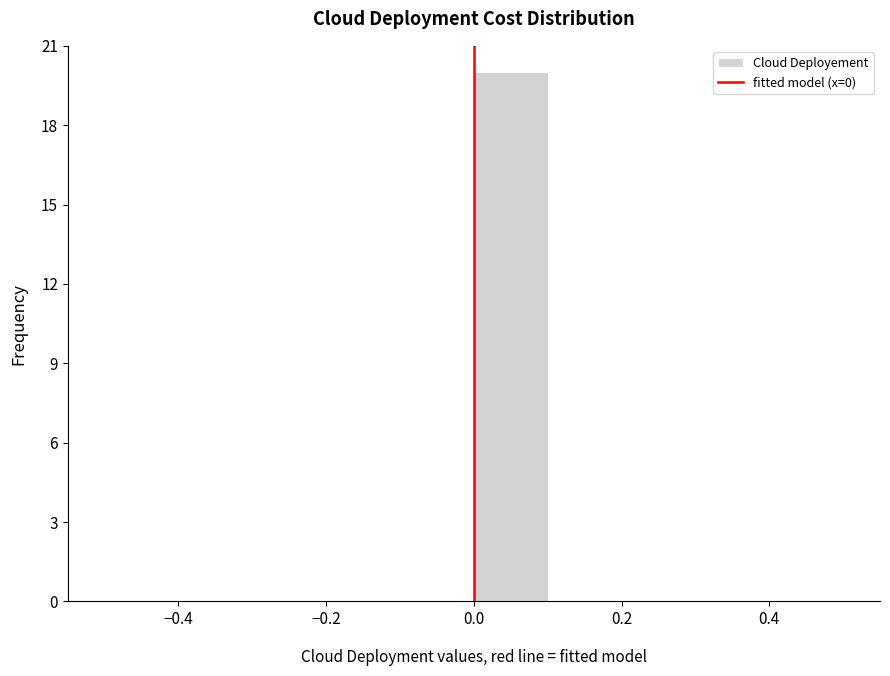

Over which range of the x-axis is the bar tallest?

0.0 to 0.1